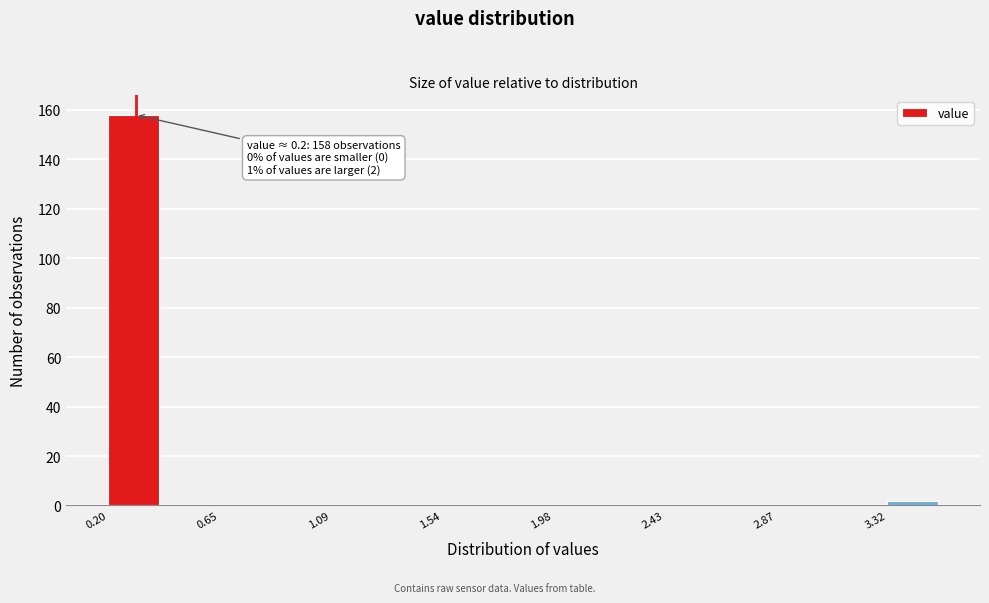

Which range on the x-axis has the tallest bar?

0.20 to 0.40